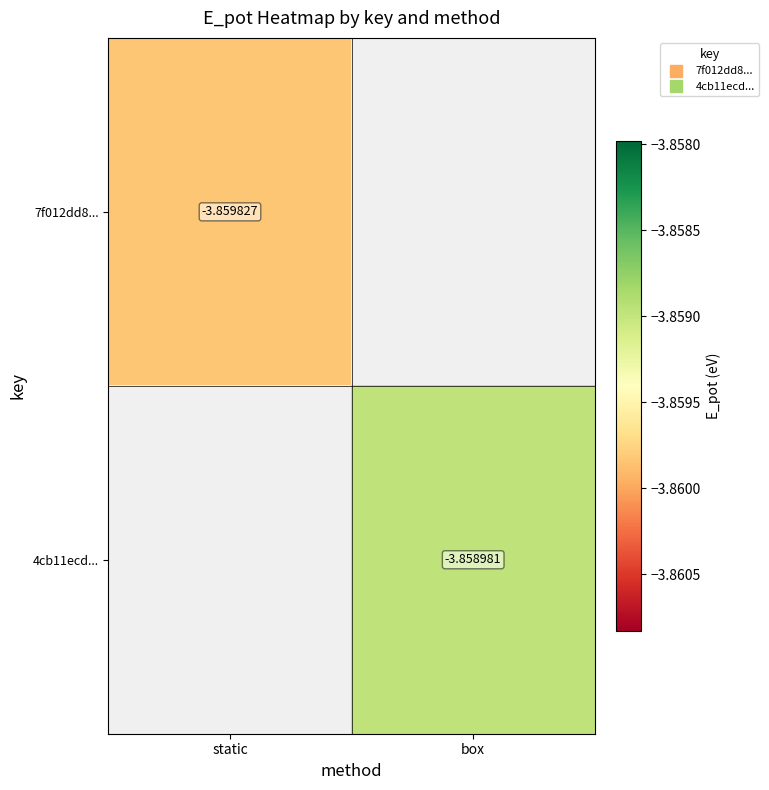

How many distinct data groups are displayed?

2